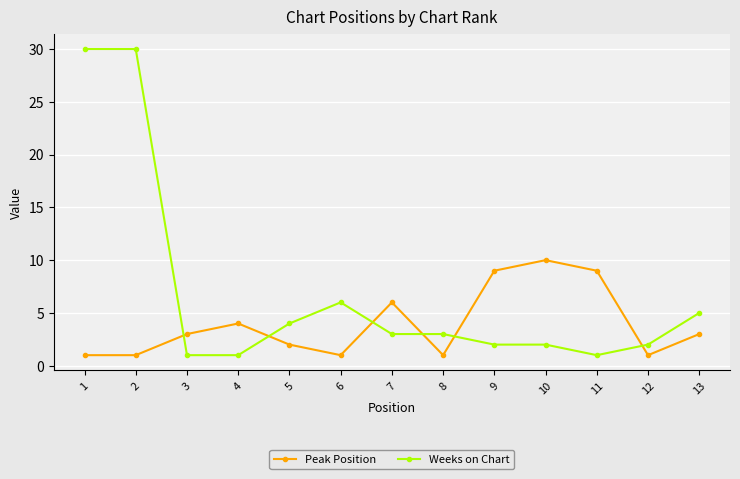

What is the maximum value shown in the chart?

30